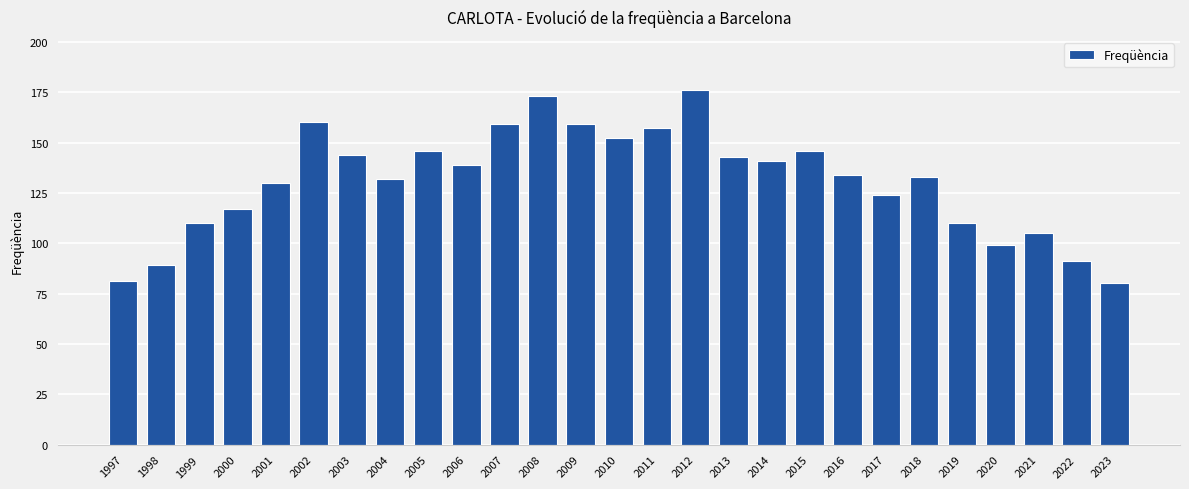

Reading right to left, list all the values displayed in this chart.

2023=80	2022=91	2021=105	2020=99	2019=110	2018=133	2017=124	2016=134	2015=146	2014=141	2013=143	2012=176	2011=157	2010=152	2009=159	2008=173	2007=159	2006=139	2005=146	2004=132	2003=144	2002=160	2001=130	2000=117	1999=110	1998=89	1997=81